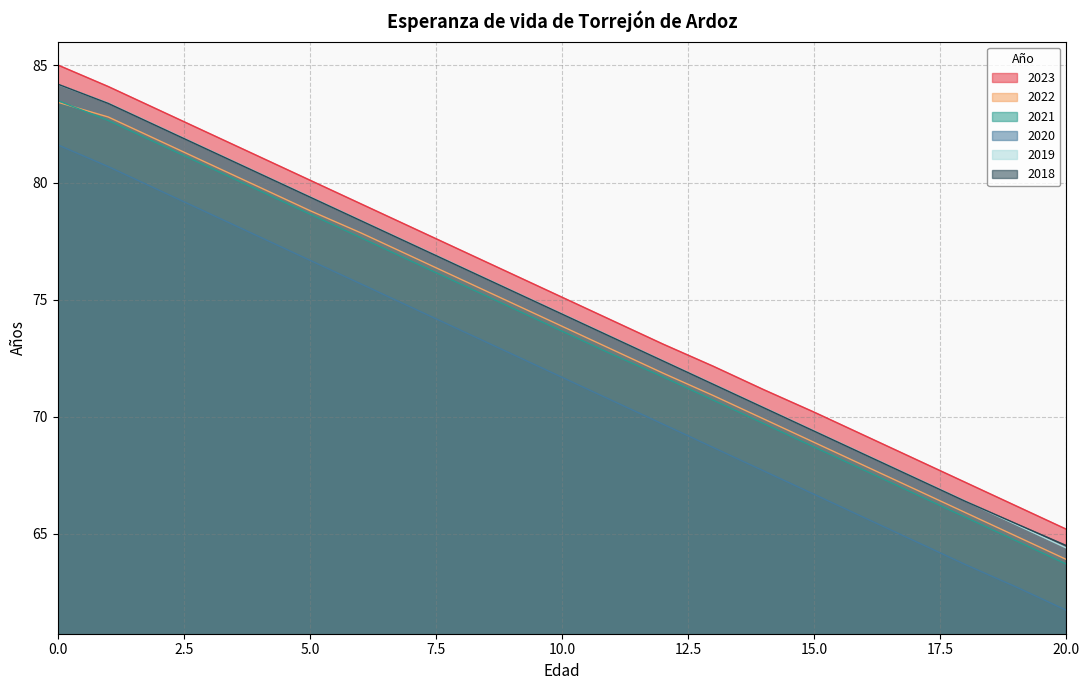

What is the minimum value for 2019?

64.4